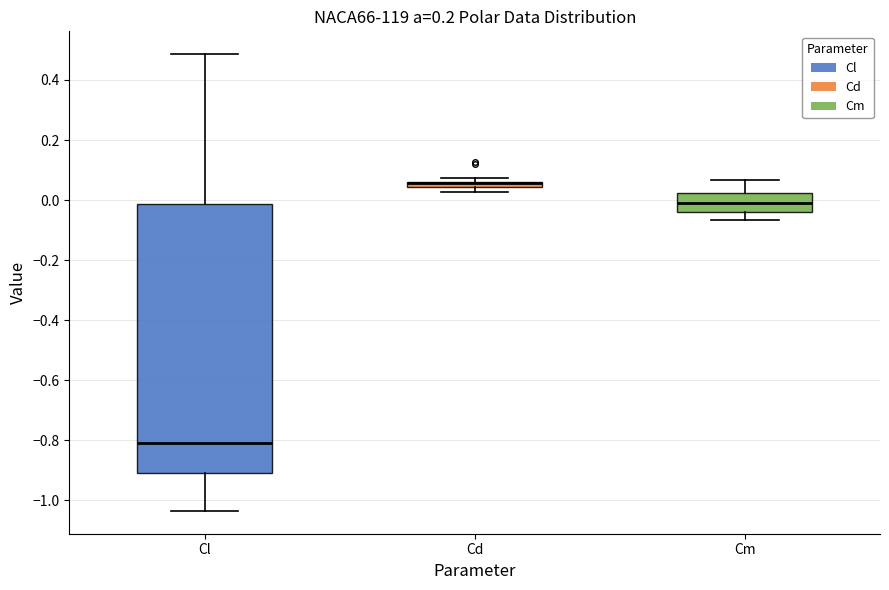

Where does the lower whisker of the box for Cm end on the y-axis? The values are not printed on the chart, so give them approximately, as read against the axis.

-0.06